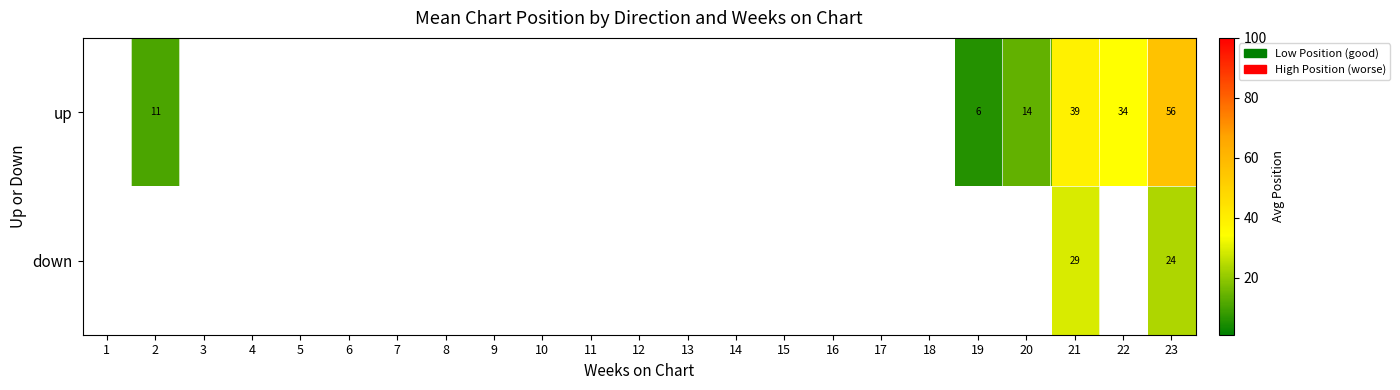

What is the greatest value displayed?

56.0